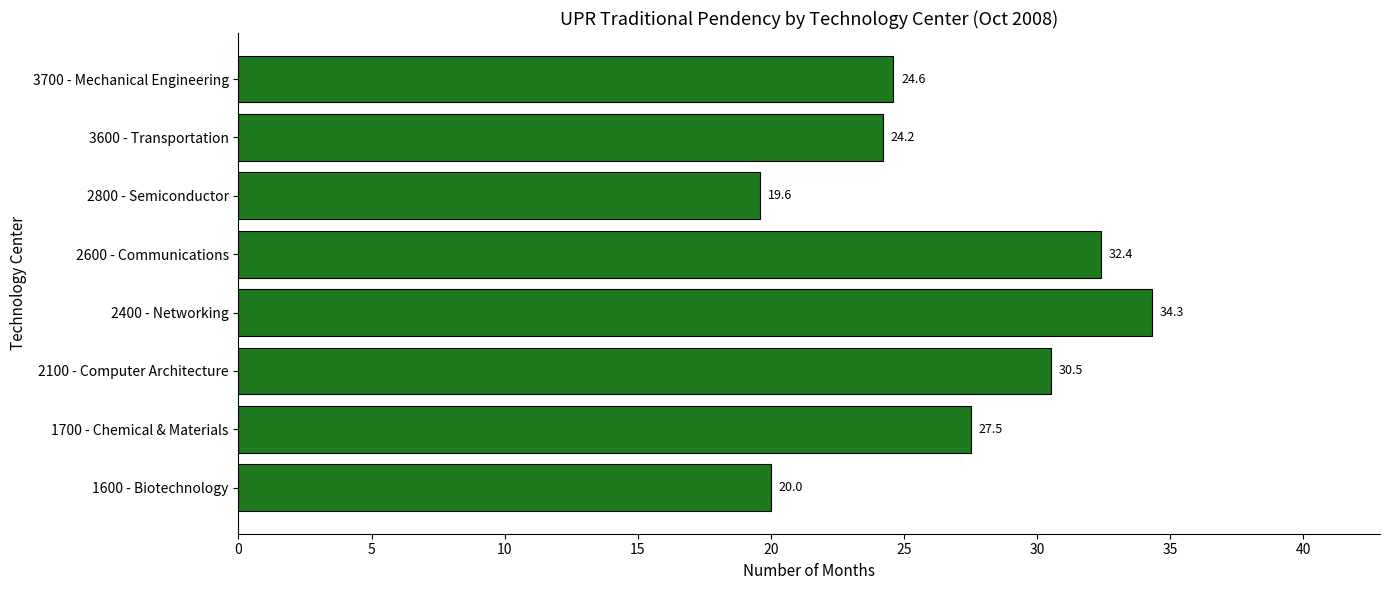

How many distinct data groups are displayed?

1